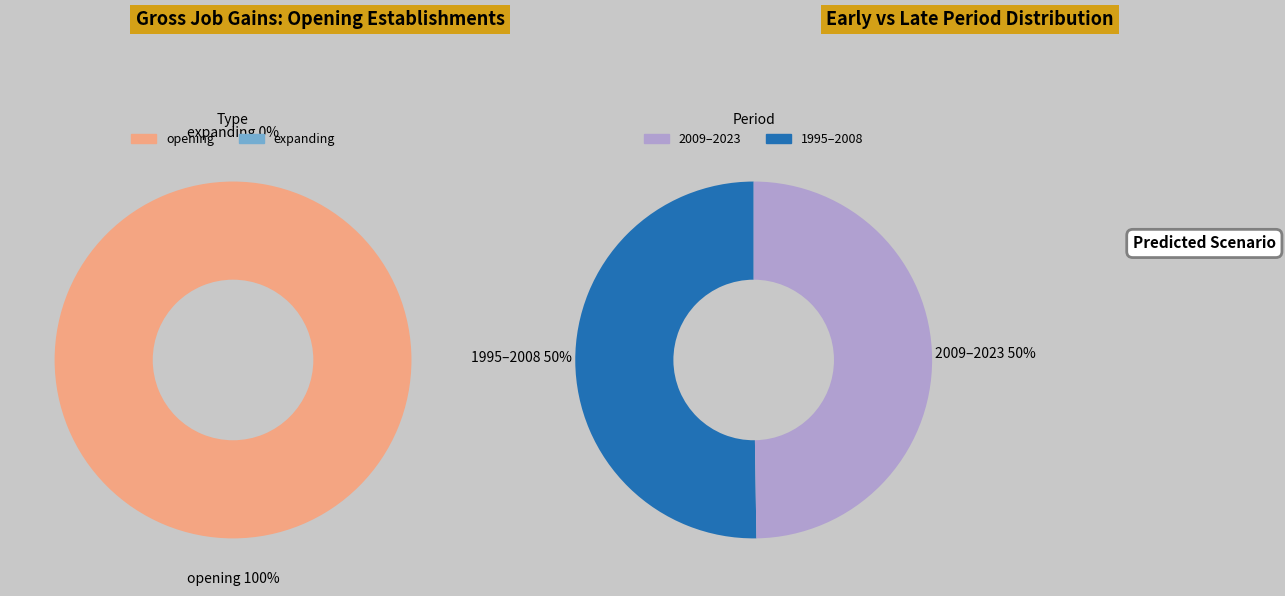

Rank the series by their maximum value, from highest to lowest.

Opening establishments, Expanding establishments